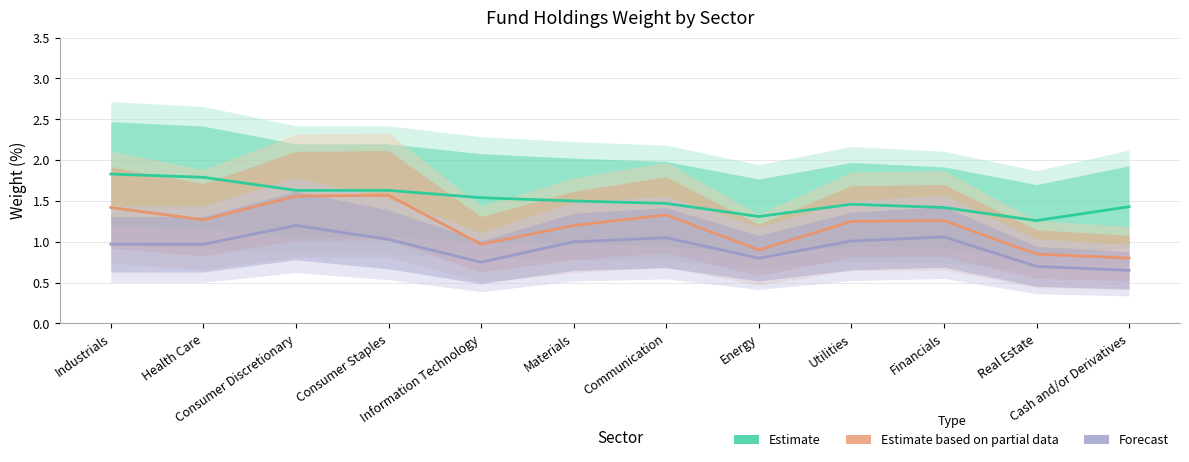

True or false: Estimate based on partial data has a value of 0.9 at Industrials.

False